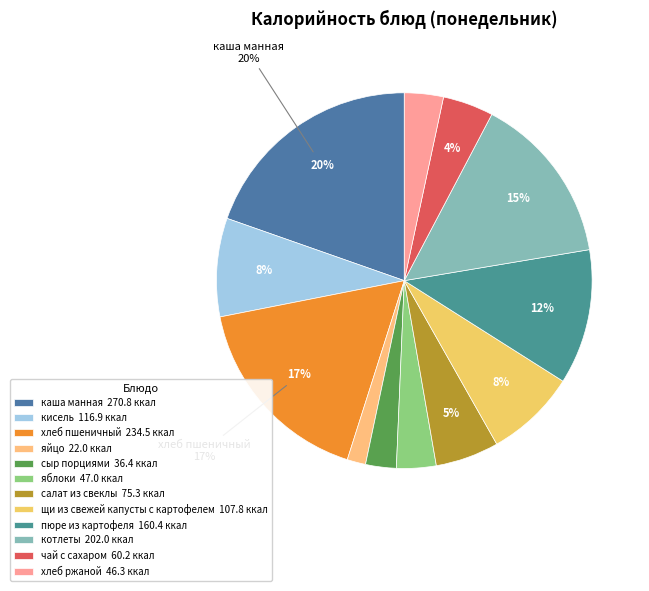

Does any single category account for the majority?

No